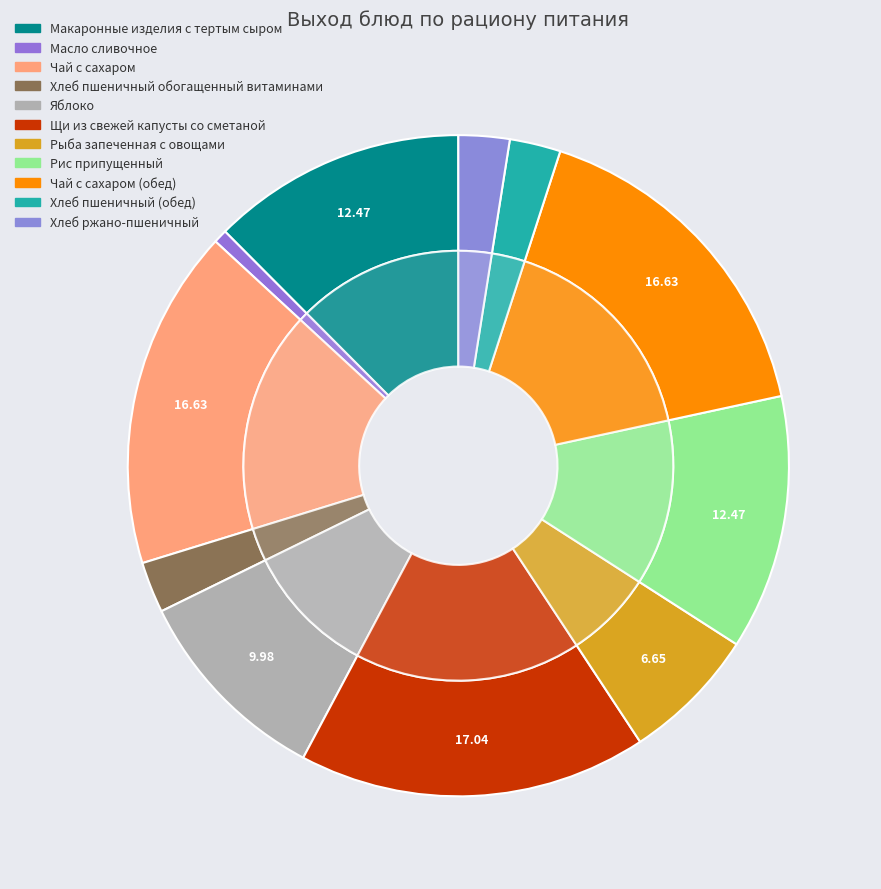

Rank the categories by value from highest to lowest.

Щи из свежей капусты со сметаной, Чай с сахаром, Чай с сахаром (обед), Макаронные изделия с тертым сыром, Рис припущенный, Яблоко, Рыба запеченная с овощами, Хлеб пшеничный обогащенный витаминами, Хлеб пшеничный (обед), Хлеб ржано-пшеничный, Масло сливочное